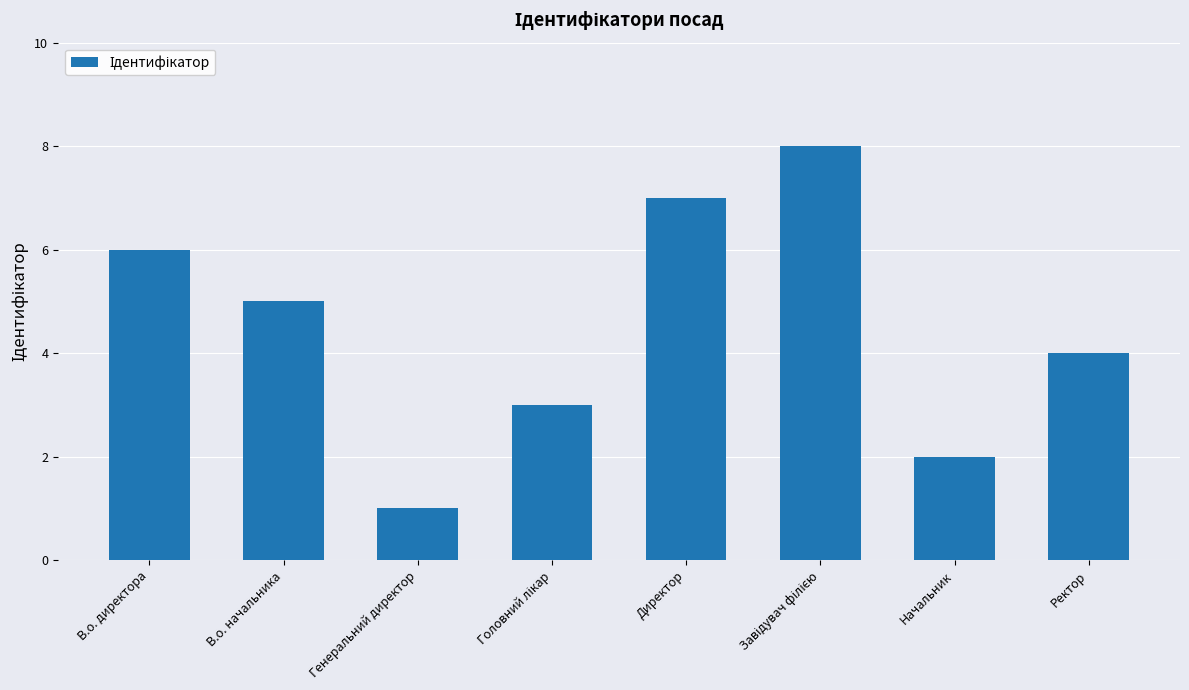

Which has a higher value, Генеральний директор or Ректор?

Ректор